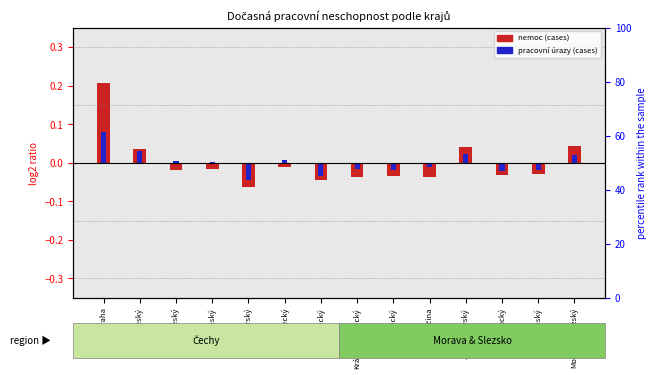

What is the value of the pracovní úrazy (cases) bar at the 1st from the left?

0.1